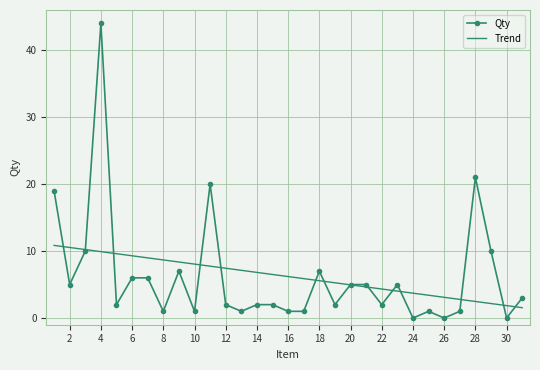

What is the greatest value displayed?

44.0